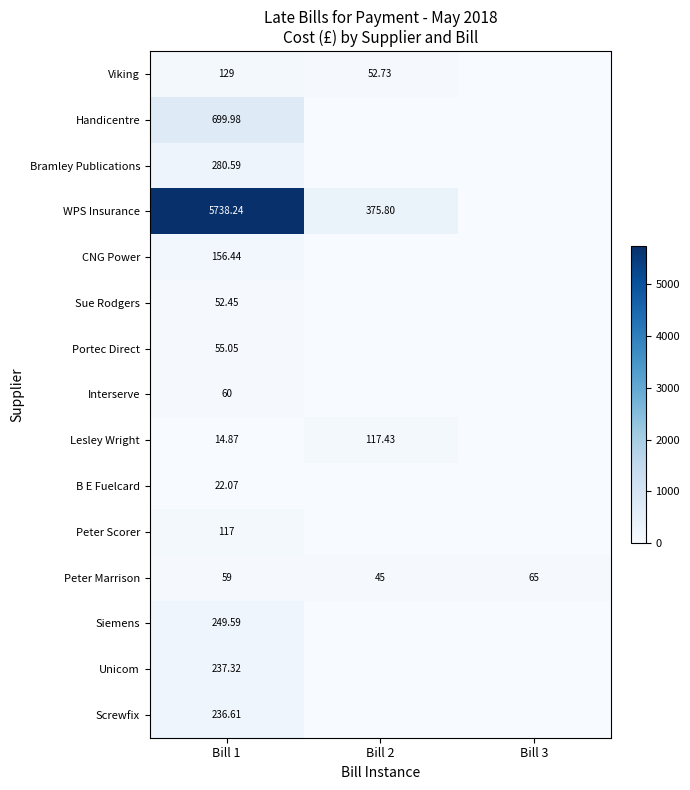

Which has a higher value, Bill 3 or Bill 1?

Bill 1